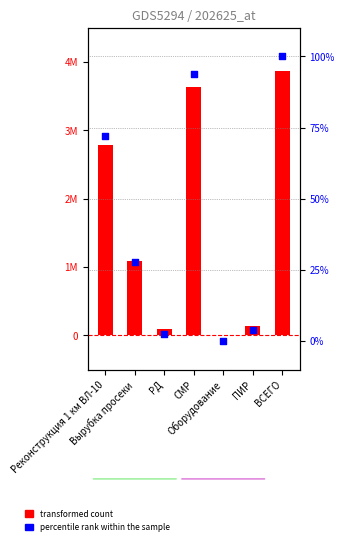

Is the value of percentile rank within the sample at Вырубка просеки greater than the value of transformed count at Вырубка просеки?

No